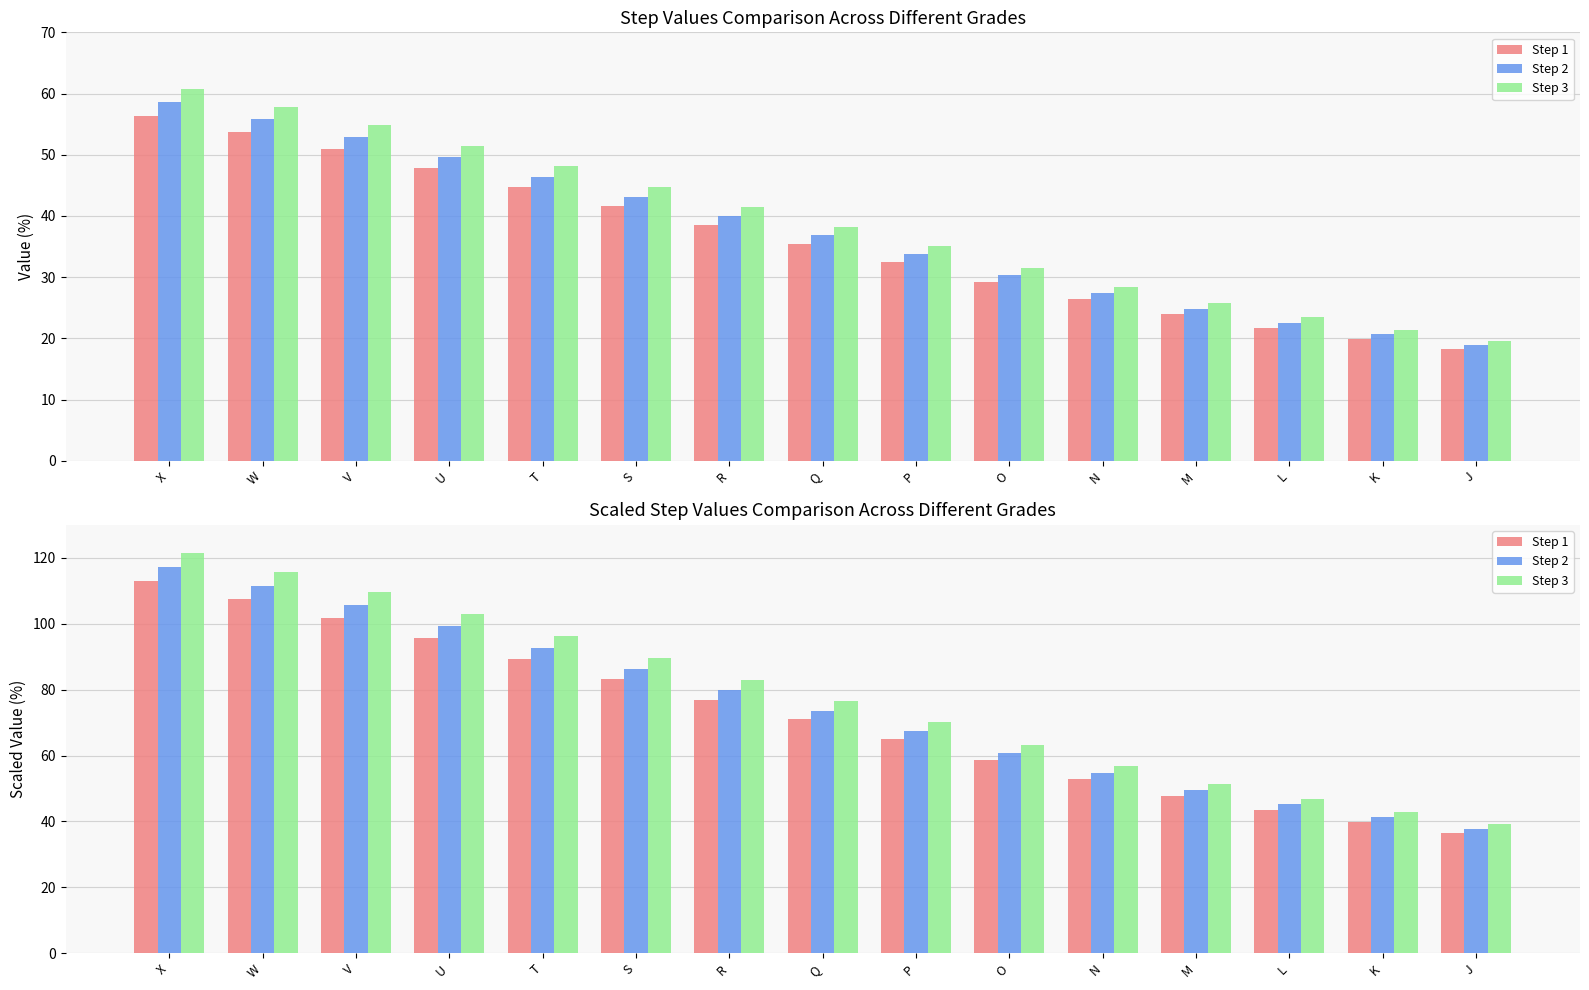

Reading left to right, transcribe all the data shown in this chart.

Step 1: X=112.8	W=107.4	V=101.8	U=95.6	T=89.4	S=83.1	R=77.0	Q=71.0	P=65.1	O=58.5	N=52.8	M=47.8	L=43.5	K=39.8	J=36.5
Step 2: X=117.1	W=111.5	V=105.7	U=99.3	T=92.8	S=86.3	R=79.9	Q=73.6	P=67.6	O=60.8	N=54.8	M=49.6	L=45.2	K=41.3	J=37.8
Step 3: X=121.5	W=115.7	V=109.7	U=103.0	T=96.3	S=89.6	R=82.9	Q=76.4	P=70.1	O=63.1	N=56.9	M=51.5	L=46.9	K=42.9	J=39.3